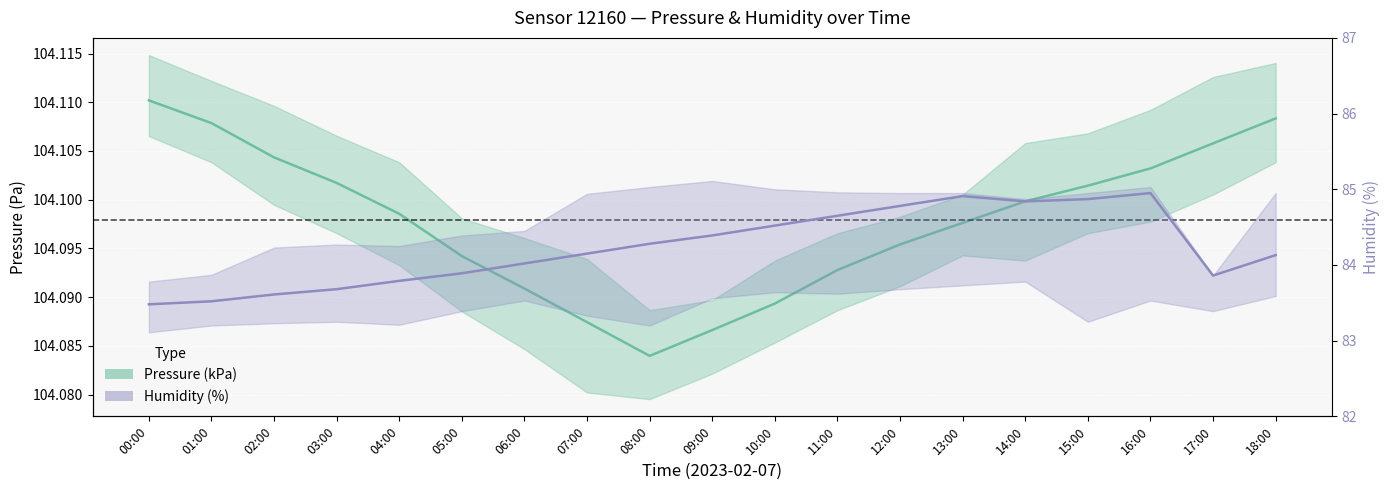

What is the label of the 10th point from the left?

09:00